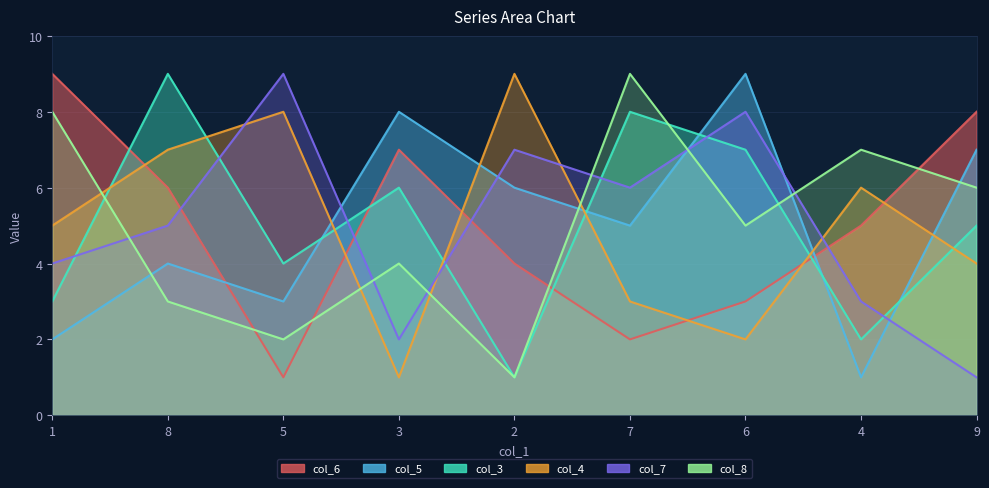

Count the number of categories in the chart.

9